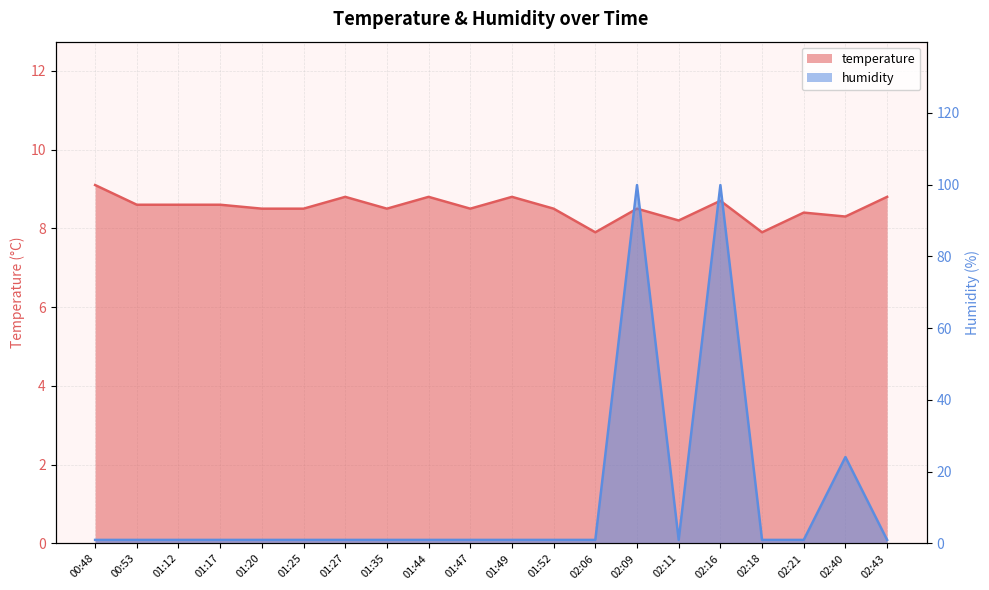

Rank the series by their maximum value, from lowest to highest.

temperature, humidity